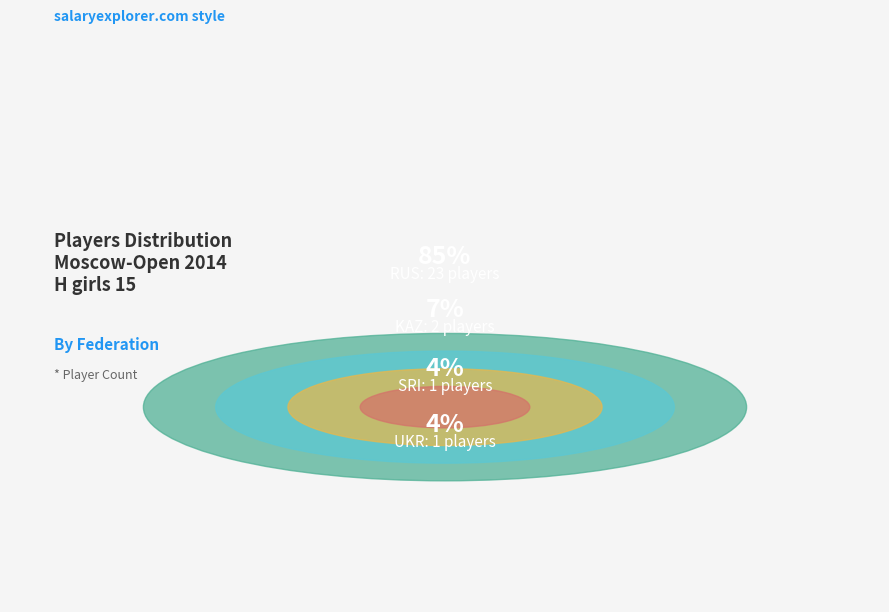

Count the number of slices in the pie.

4